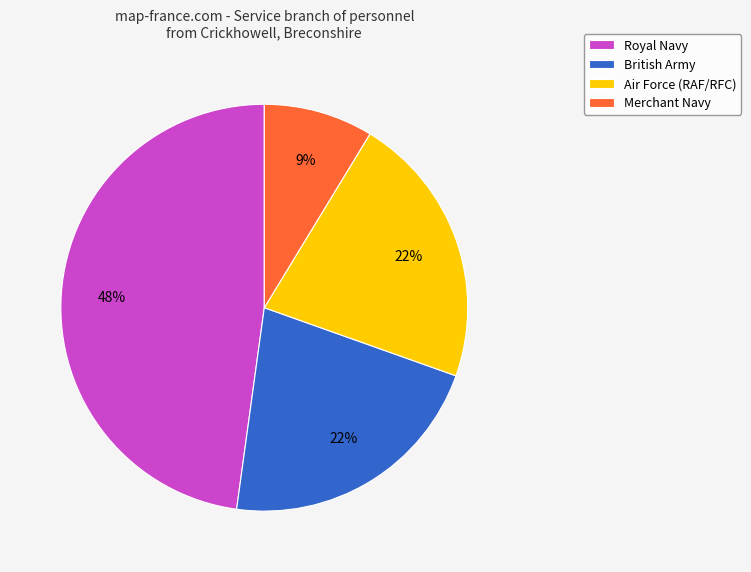

To the nearest percent, what portion does Royal Navy represent?

48%